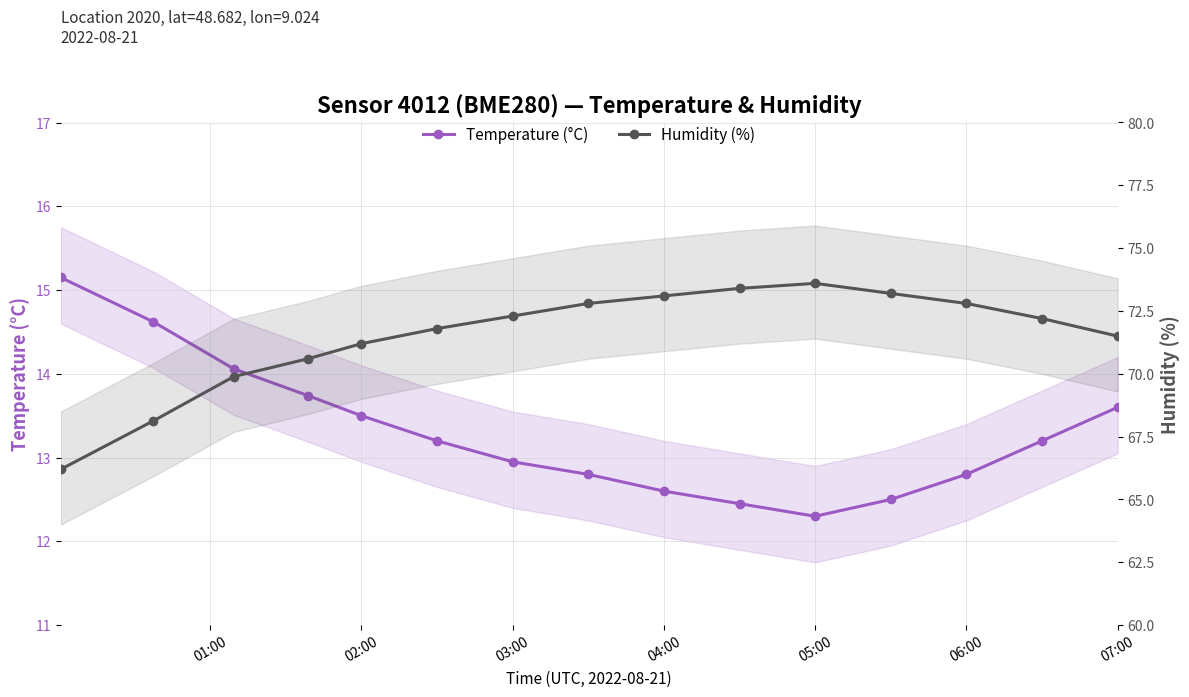

Is this an area chart (filled region under the line)?

No